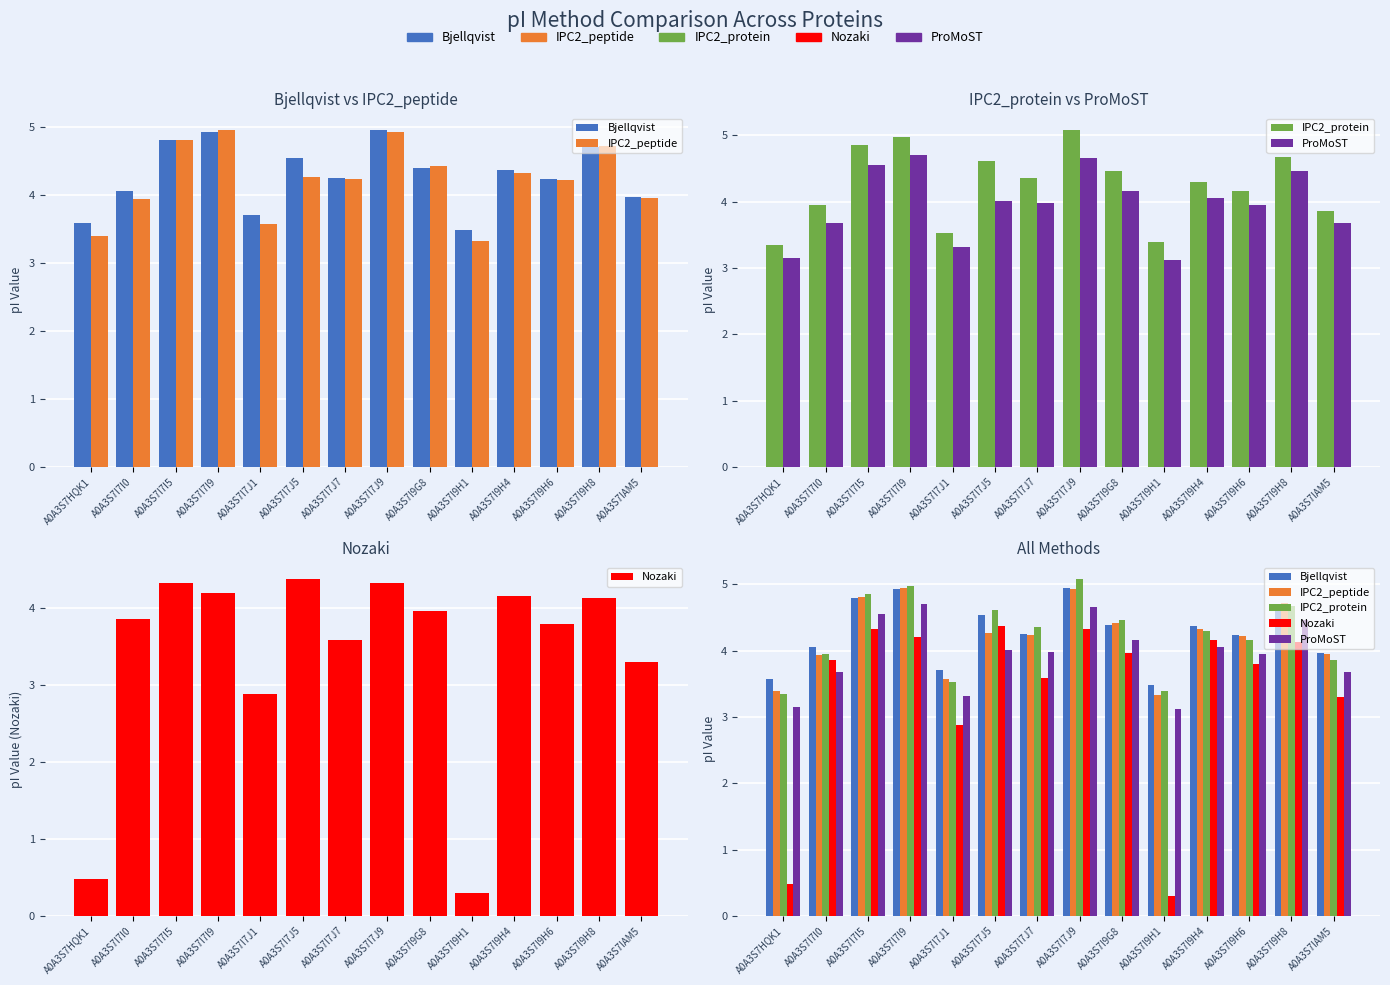

What position from the right is A0A3S7I9G8?

6